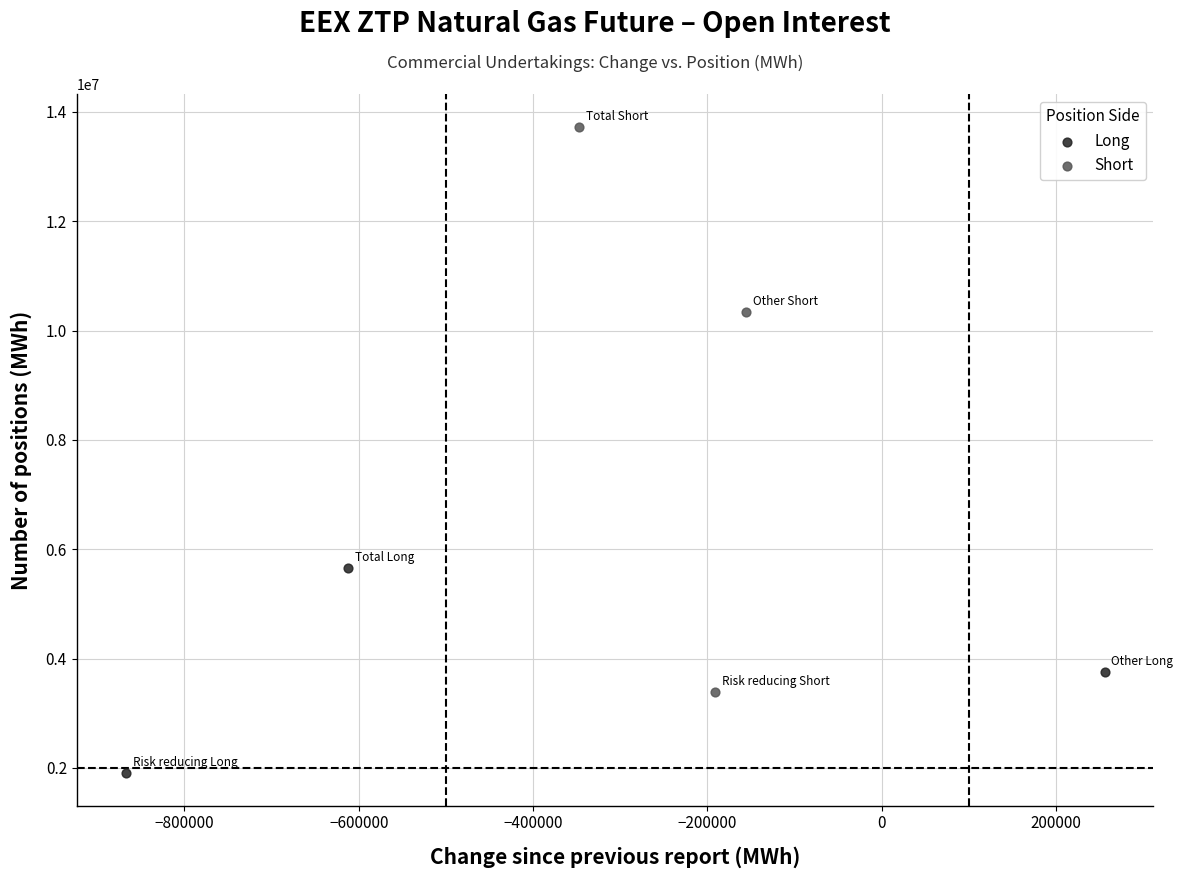

Which series contains the highest Y value?

Short